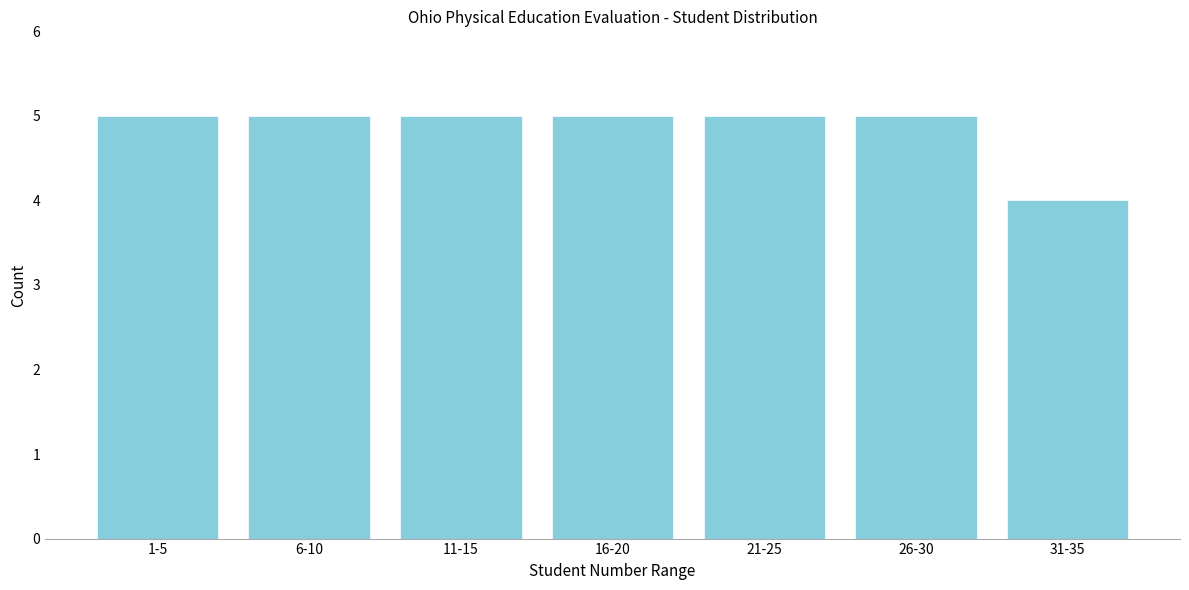

Reading left to right, extract all data points from this chart.

1-5=5	6-10=5	11-15=5	16-20=5	21-25=5	26-30=5	31-35=4